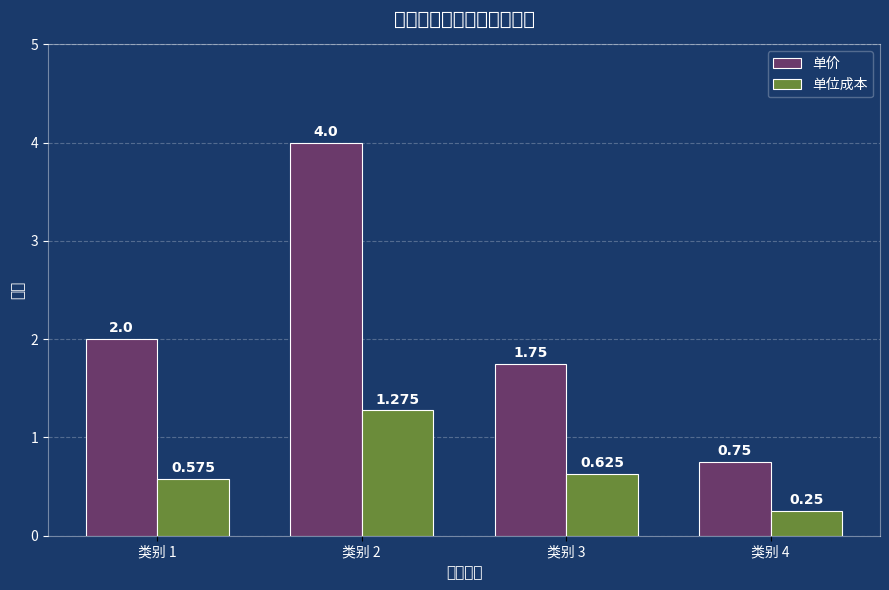

At which category is the sum across all series the highest?

类别 2